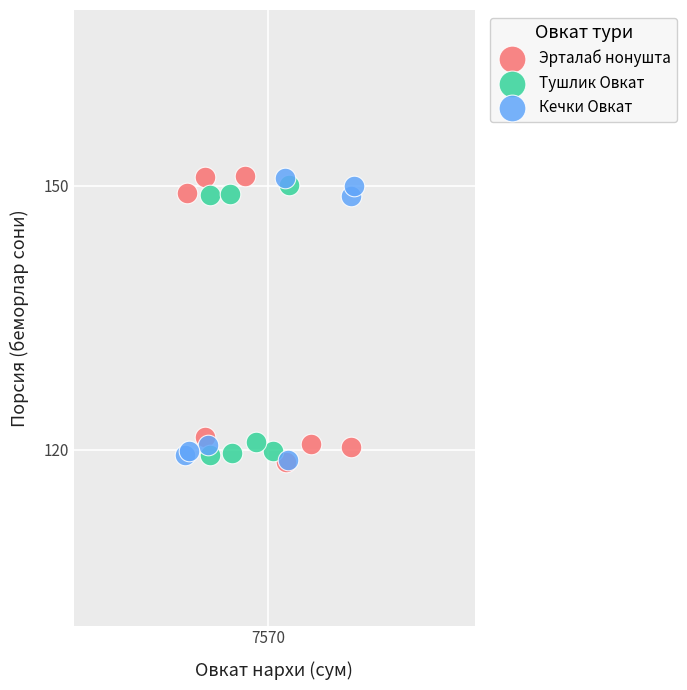

What are all the series names shown in the legend?

Эрталаб нонушта, Тушлик Овкат, Кечки Овкат